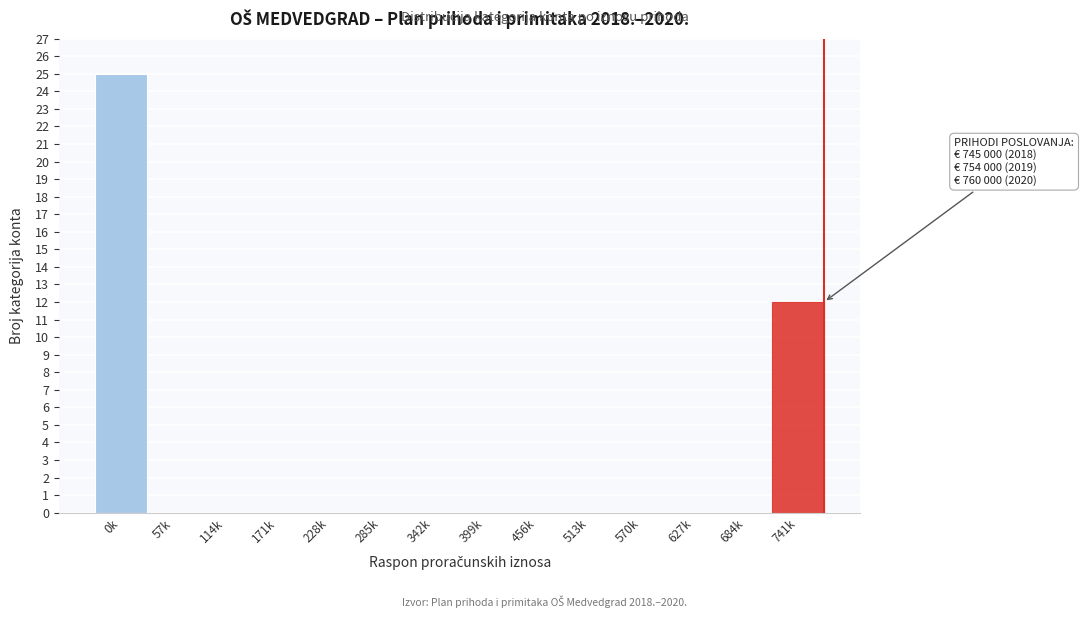

Reading left to right, transcribe all the data shown in this chart.

0k=25	57k=0	114k=0	171k=0	228k=0	285k=0	342k=0	399k=0	456k=0	513k=0	570k=0	627k=0	684k=0	741k=12